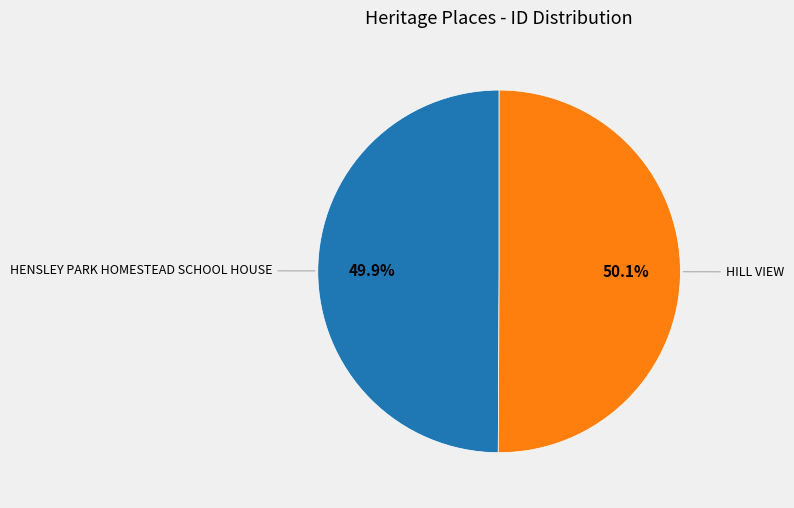

Does any single category account for the majority?

Yes